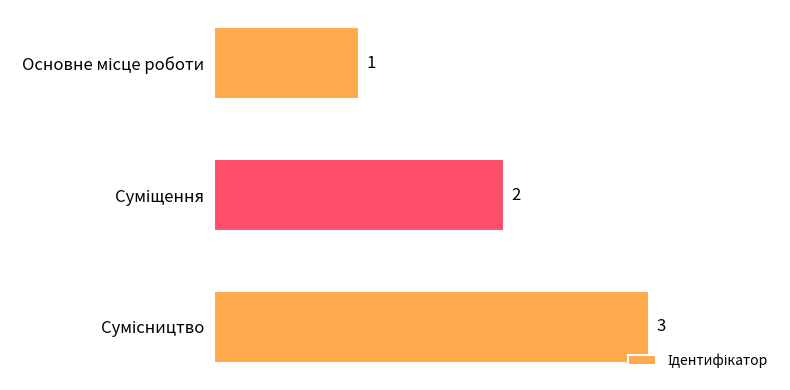

Count the values in the range 1 to 3.

3